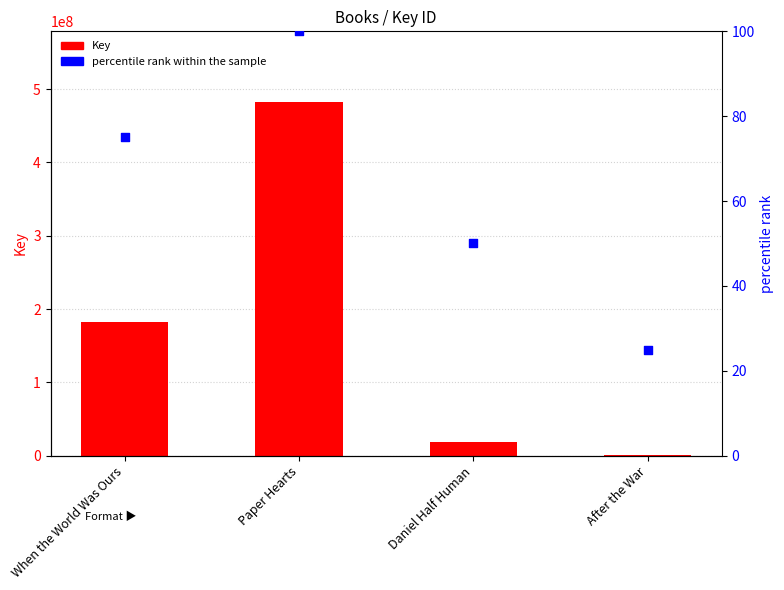

Is the value of percentile rank within the sample at Paper Hearts greater than the value of Key at Paper Hearts?

No